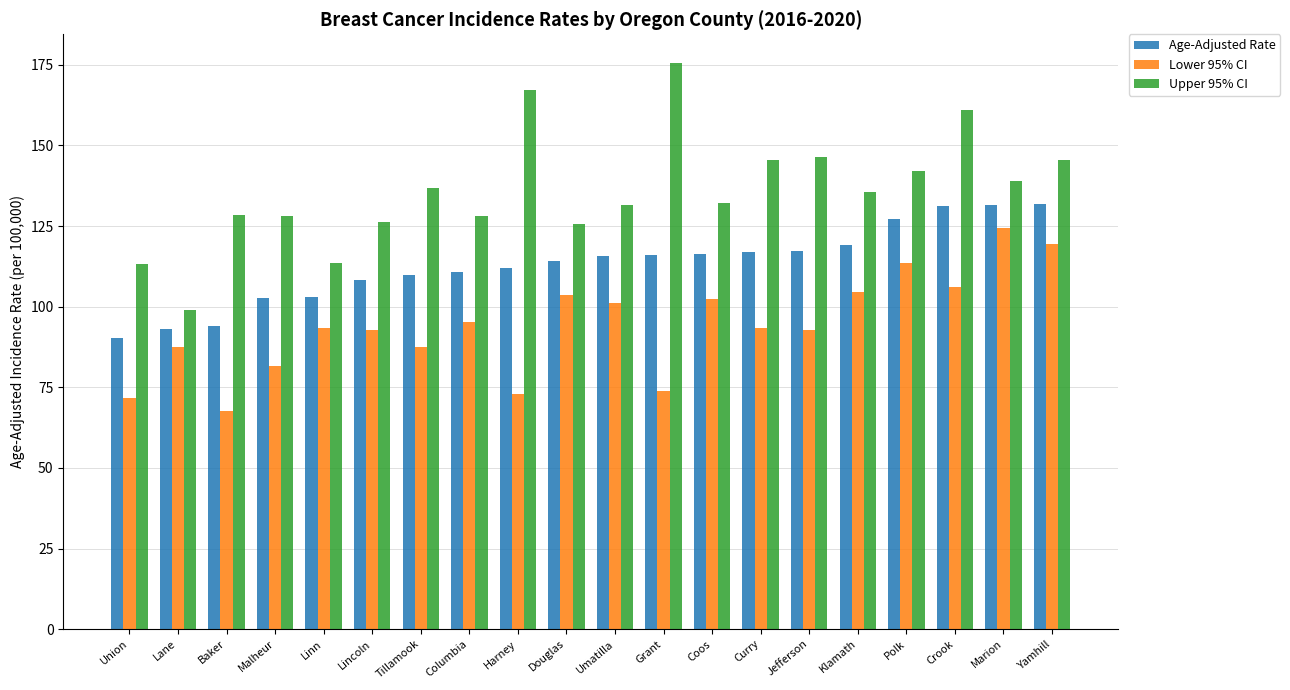

What is the label of the 7th bar from the left?

Tillamook